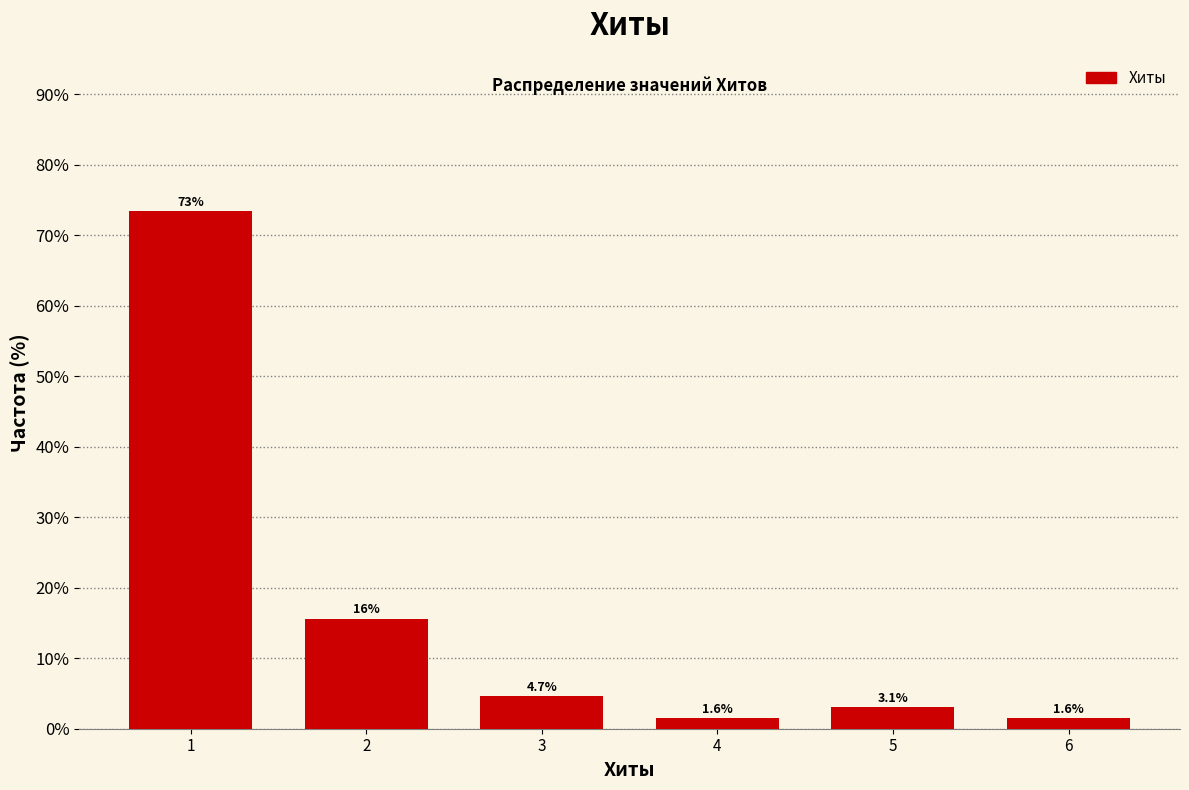

Reading right to left, extract all data points from this chart.

1.6	3.1	1.6	4.7	15.6	73.4